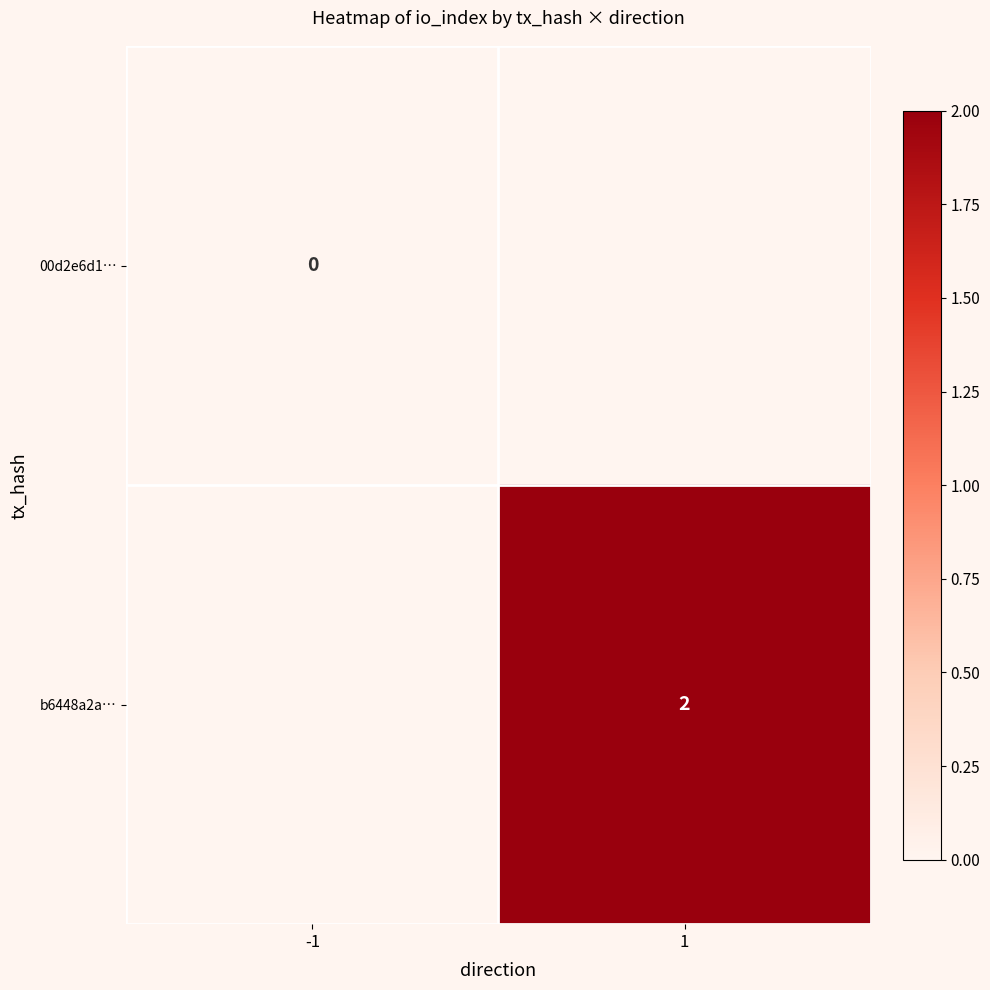

Is the value of 00d2e6d1… at -1 greater than the value of b6448a2a… at 1?

No